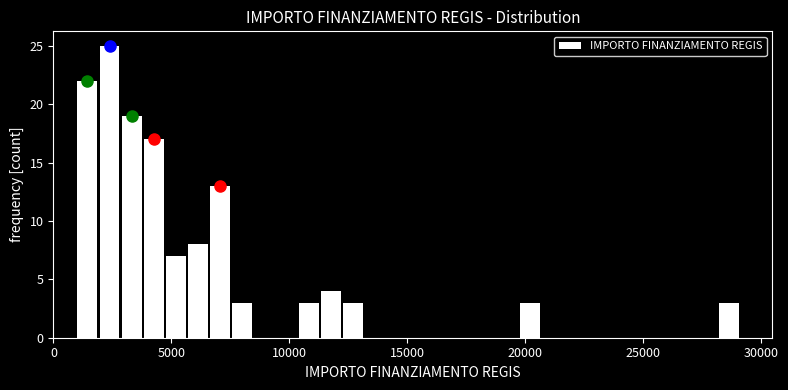

Around what value on the x-axis is the tallest bar? Give the approximate position of its centre, as read against the axis.

2500